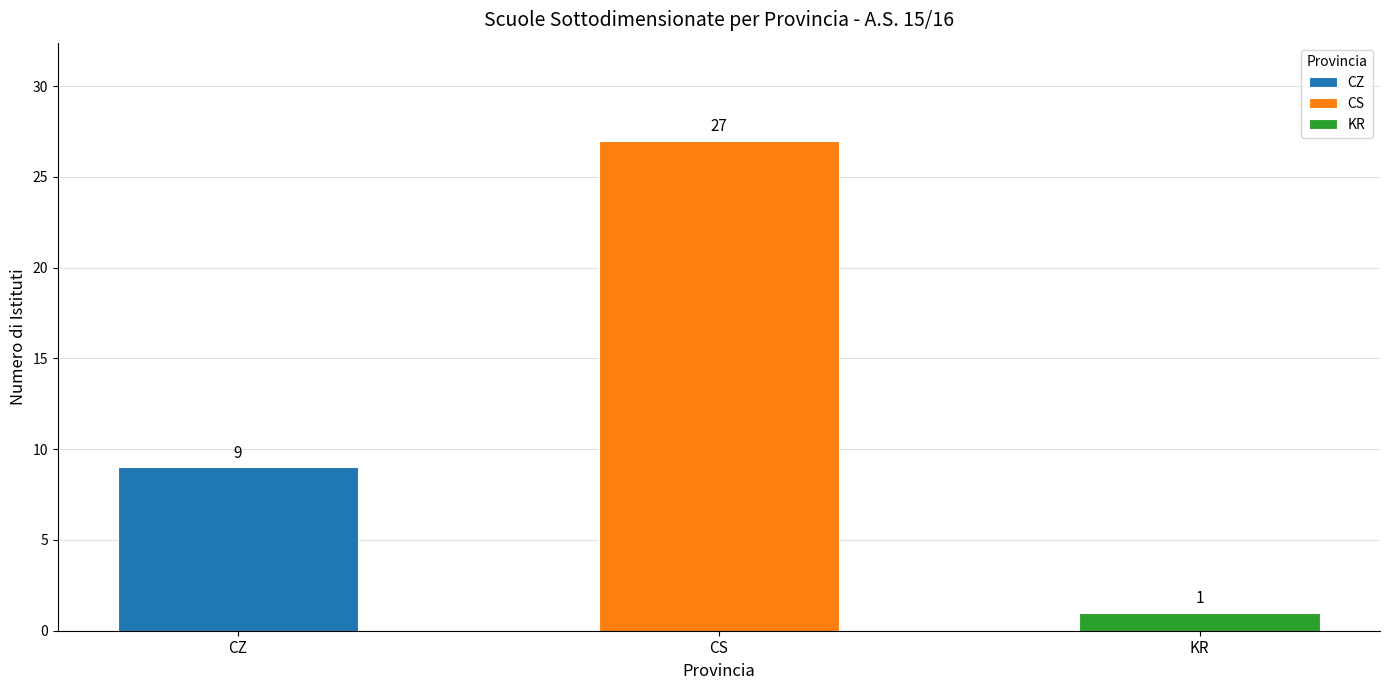

The chart shows a value of 2 at KR. True or false?

False